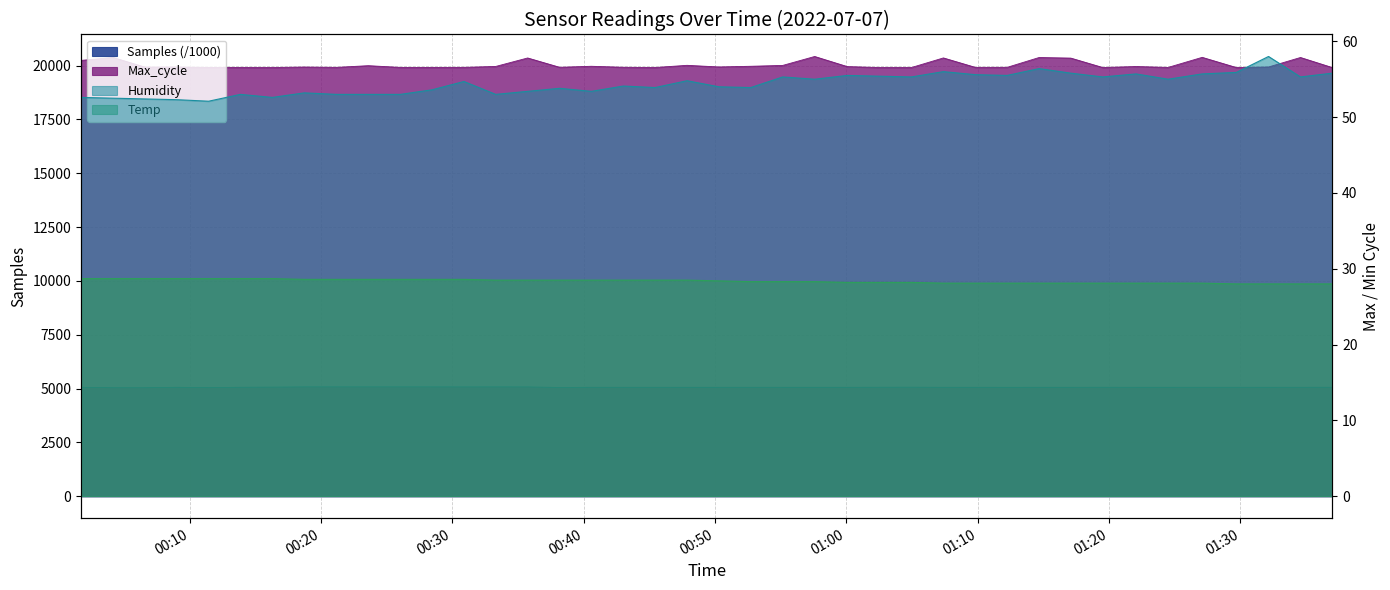

What is the total value across all series at 2022/07/07 01:27:05?

25521.6